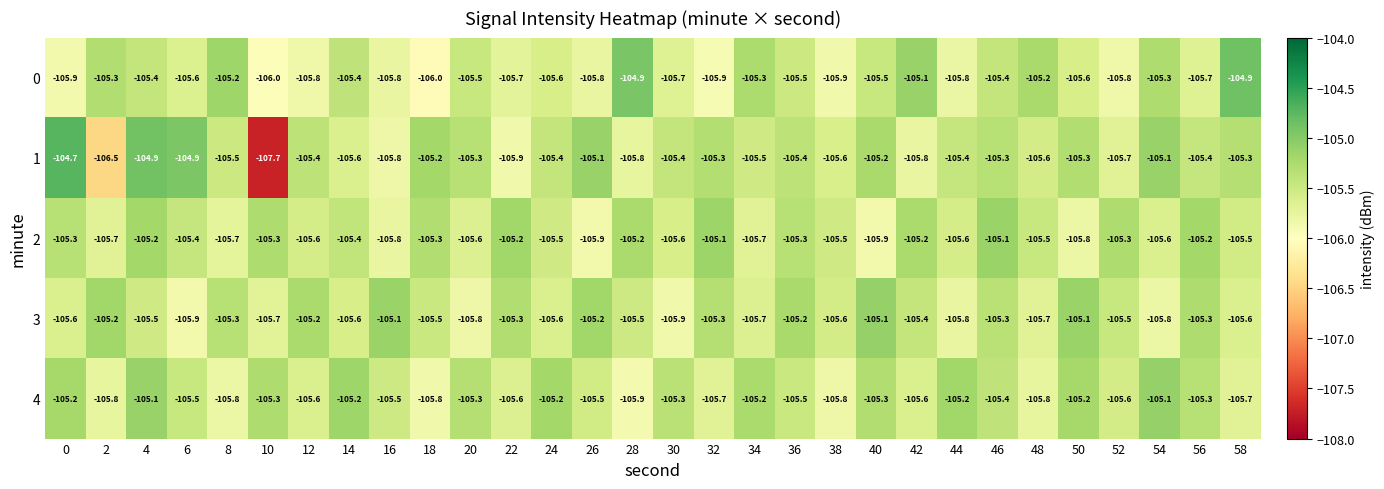

Is the value of 1 at 42 greater than the value of 0 at 50?

No